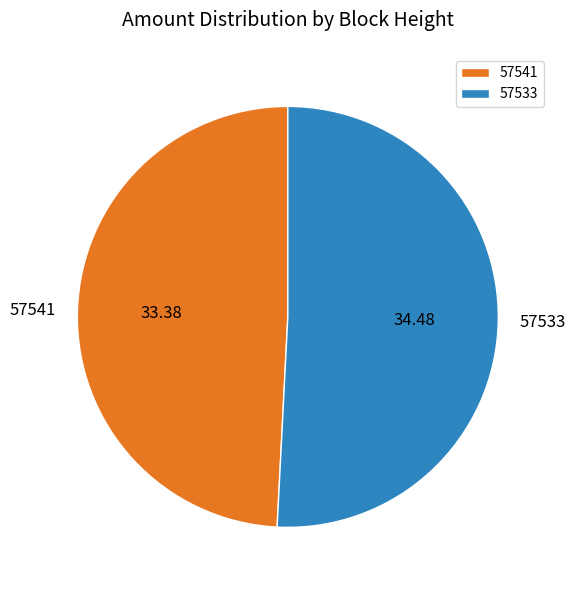

Rank the categories by value from lowest to highest.

57541, 57533